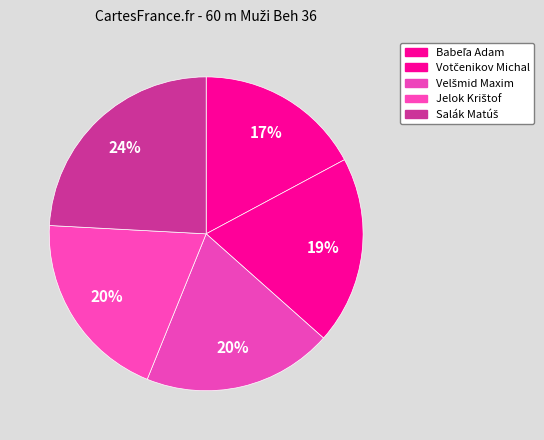

Which slice is the smallest?

Babeľa Adam